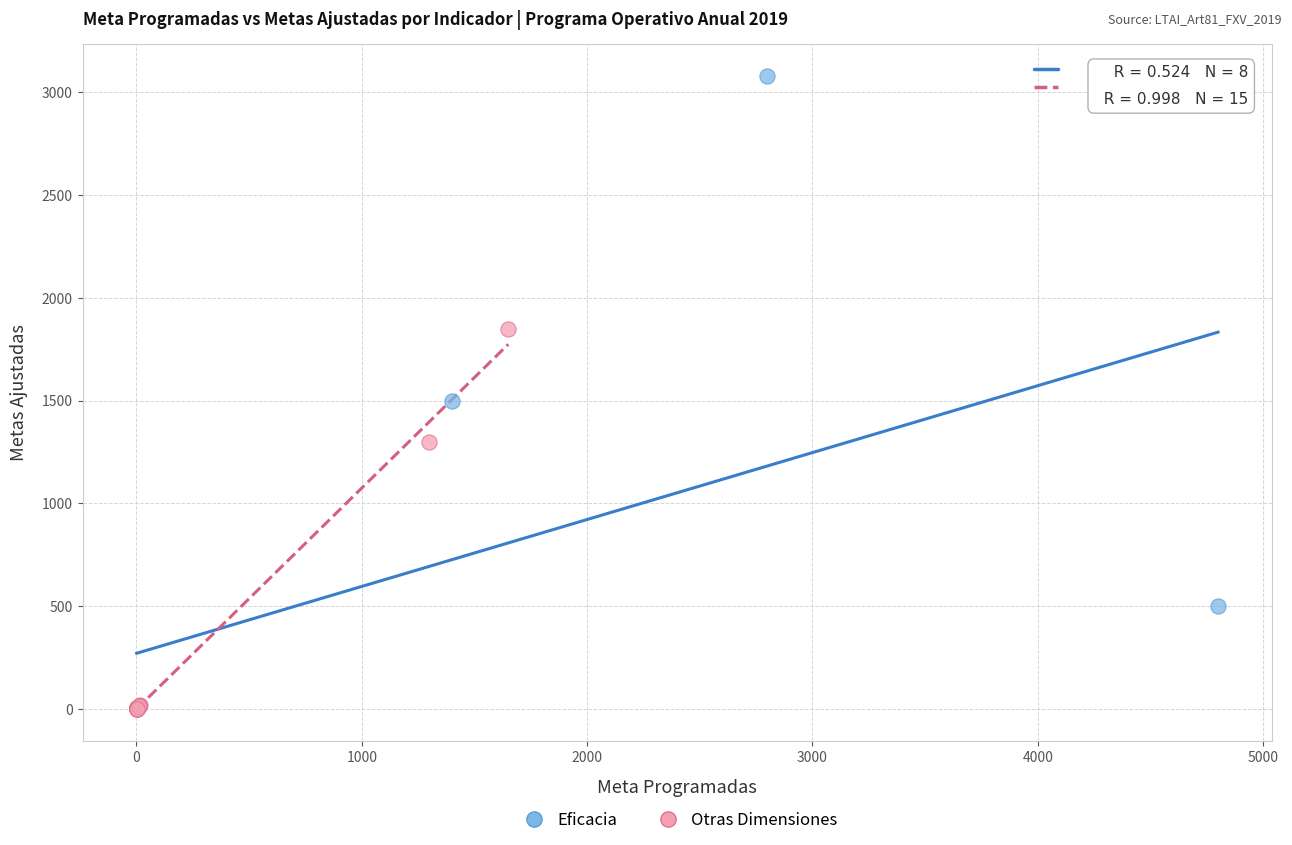

Which series has the widest spread of Y values?

Eficacia